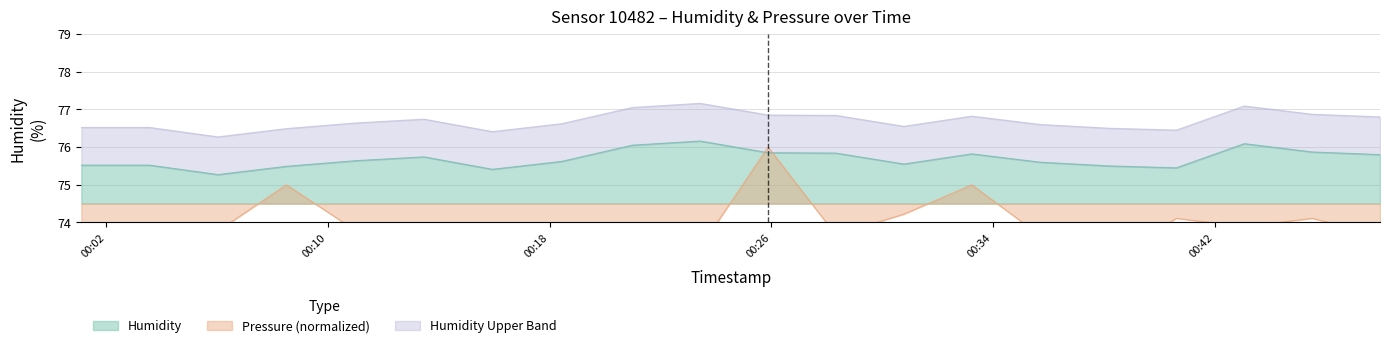

What is the minimum value shown in the chart?

73.0